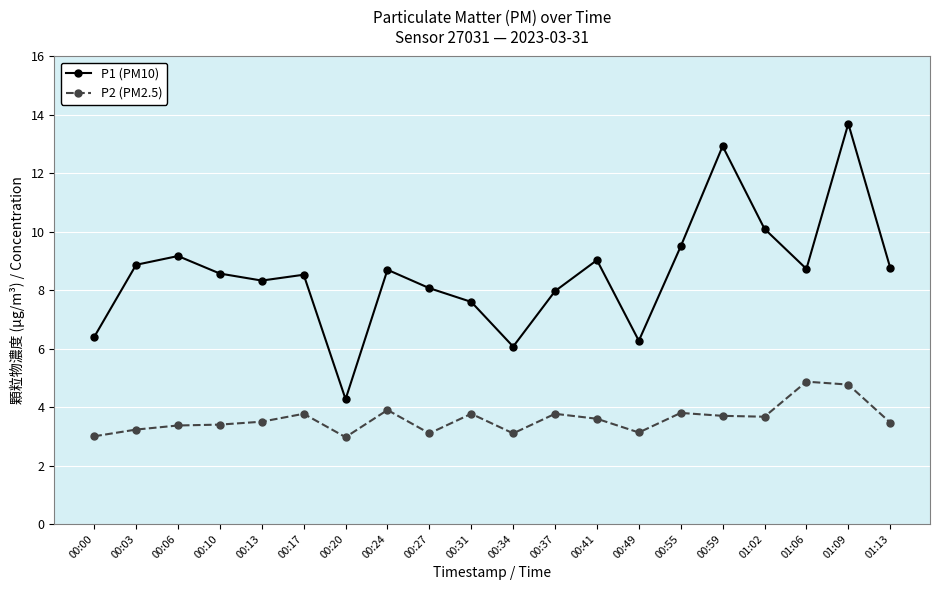

How many lines are shown in the chart?

2